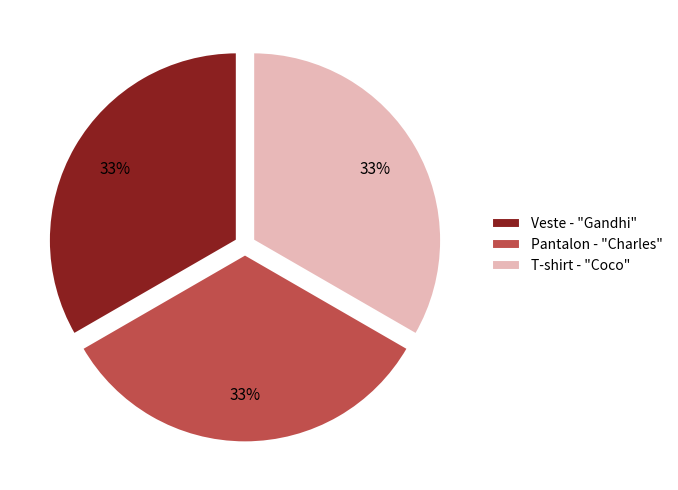

The T-shirt - "Coco" slice represents 33% of the pie. True or false?

True